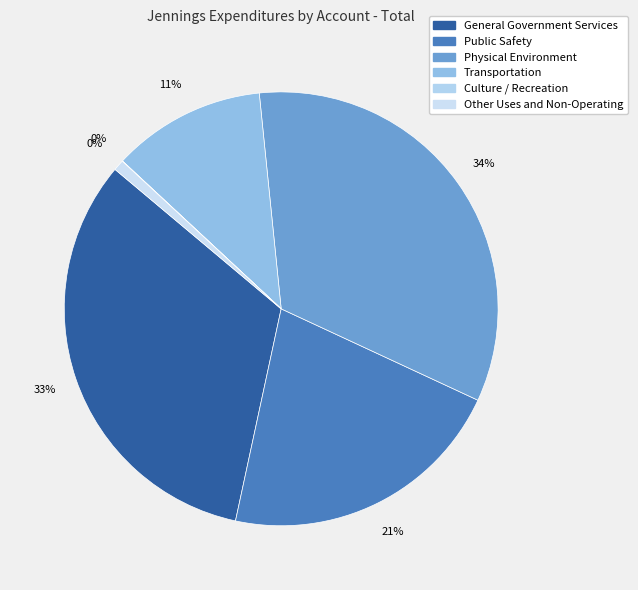

To the nearest percent, what is the difference between the largest and smallest slice percentages?

34%